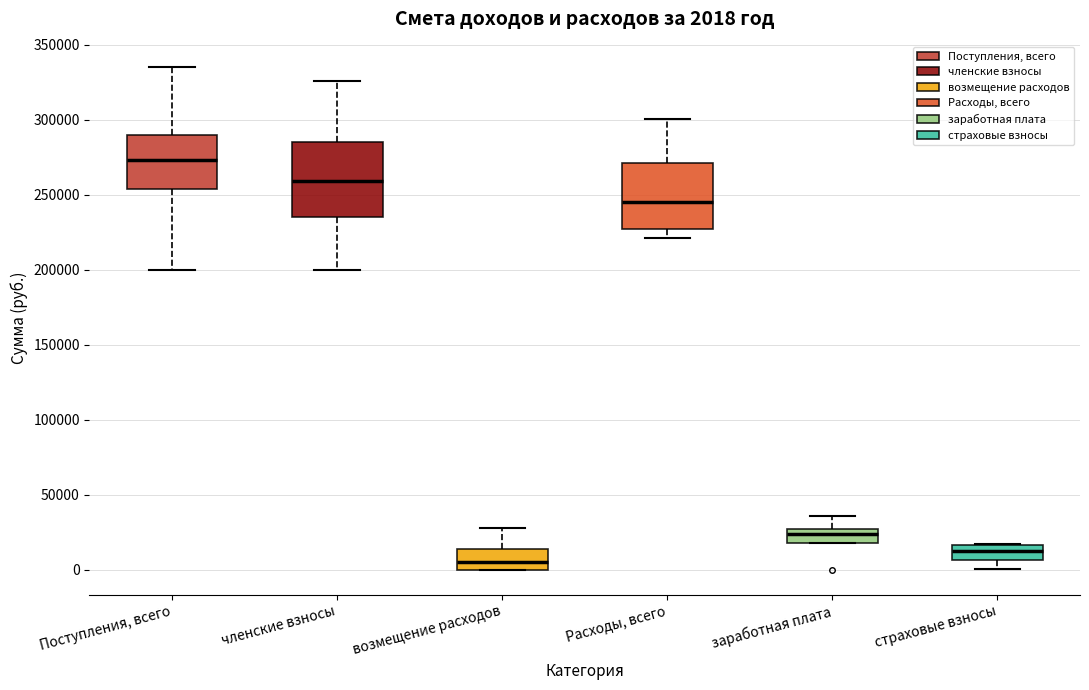

Which box is the tallest, from its lower edge to its upper edge?

членские взносы